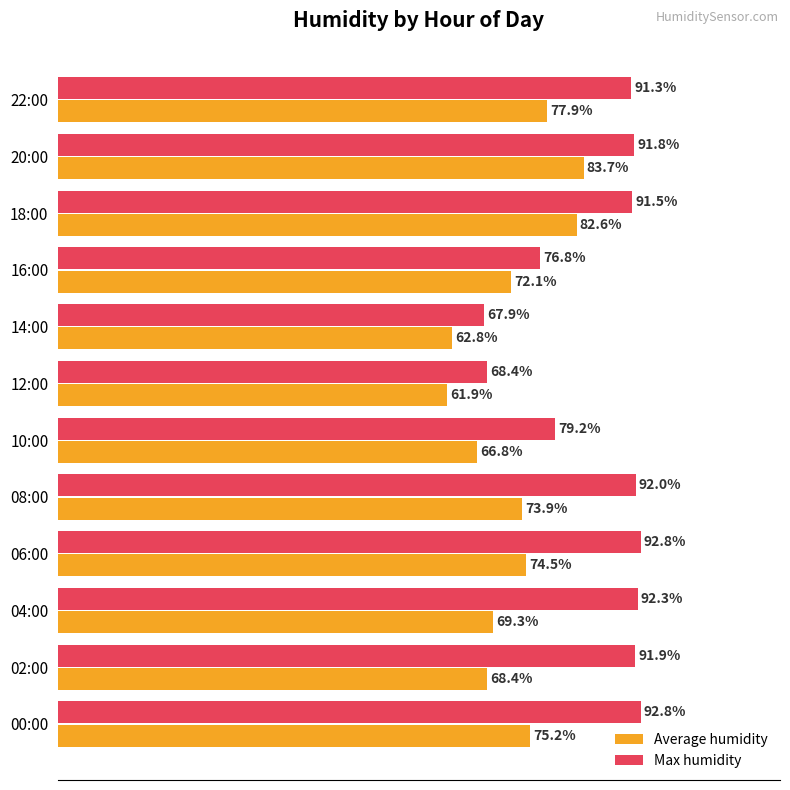

Where is Average humidity nearest to the value 72?

16:00